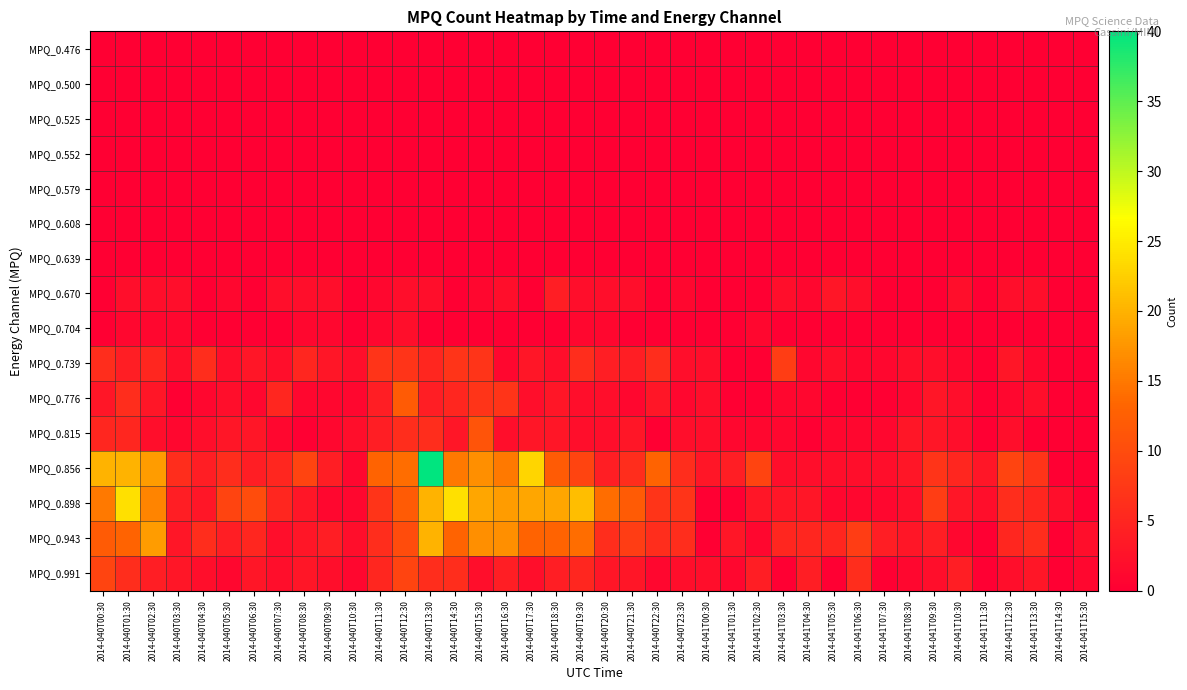

Which series has the largest range (max minus min)?

MPQ_0.856